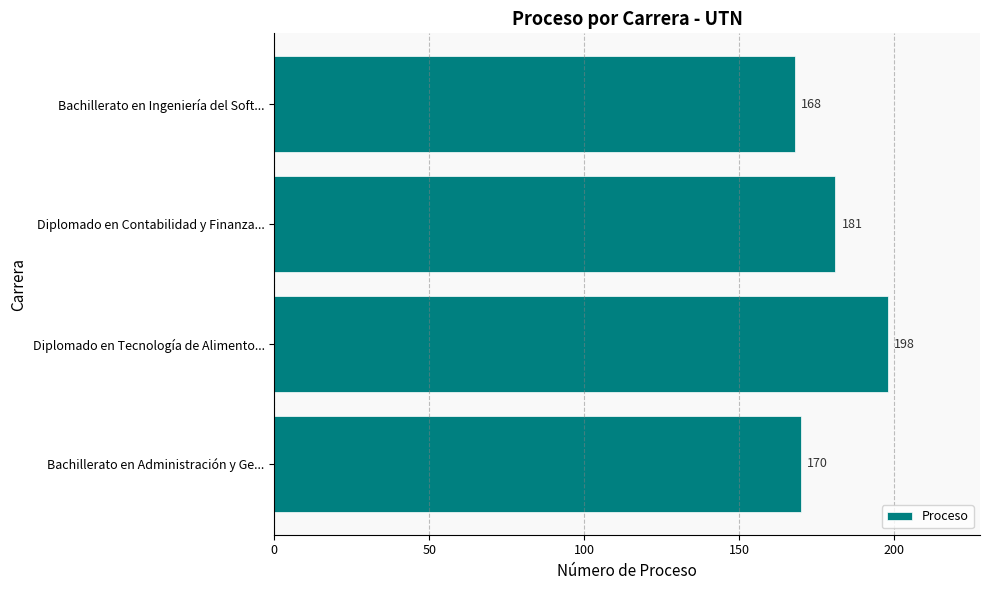

What is the change in value from Bachillerato en Ingeniería del Soft... to Bachillerato en Administración y Ge...?

+2